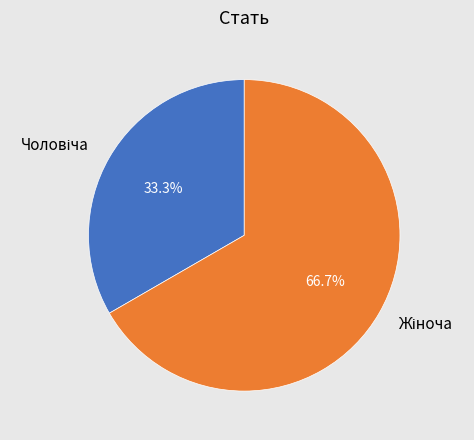

Is there any slice that represents more than half of the pie?

Yes